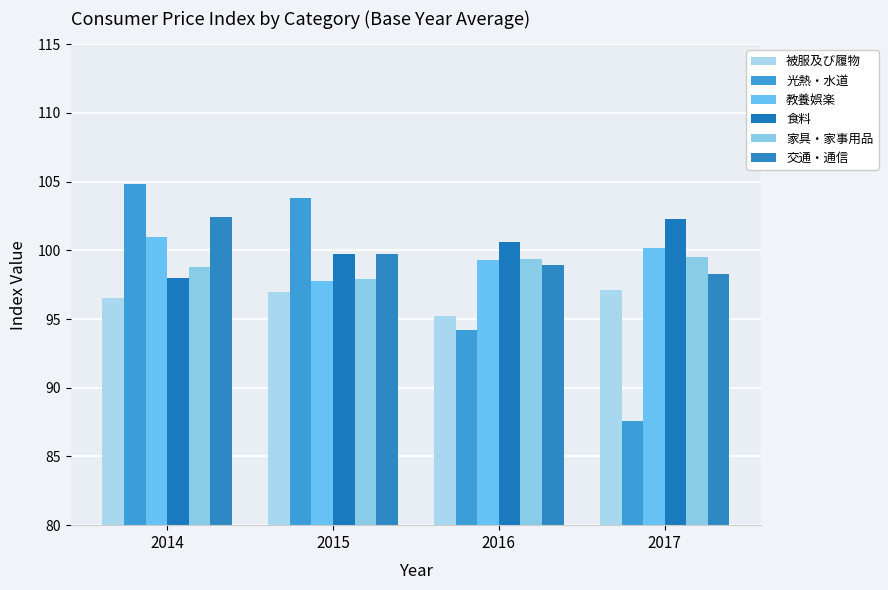

What is the sum of the 食料 values at 2017 and 2014?

200.3